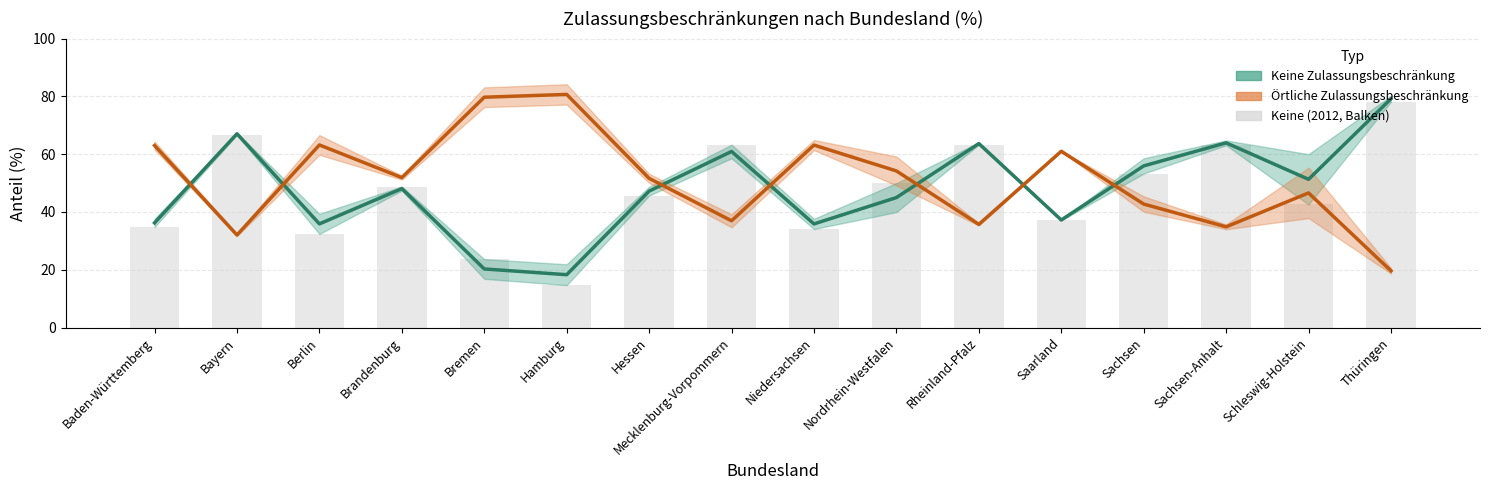

The Keine (2012, Balken) series shows 78.2 at Thüringen. True or false?

True